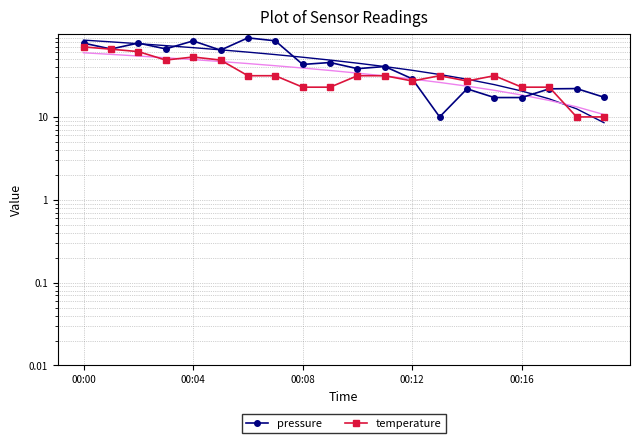

What is the difference between the pressure values at 6 and 12?

61.2